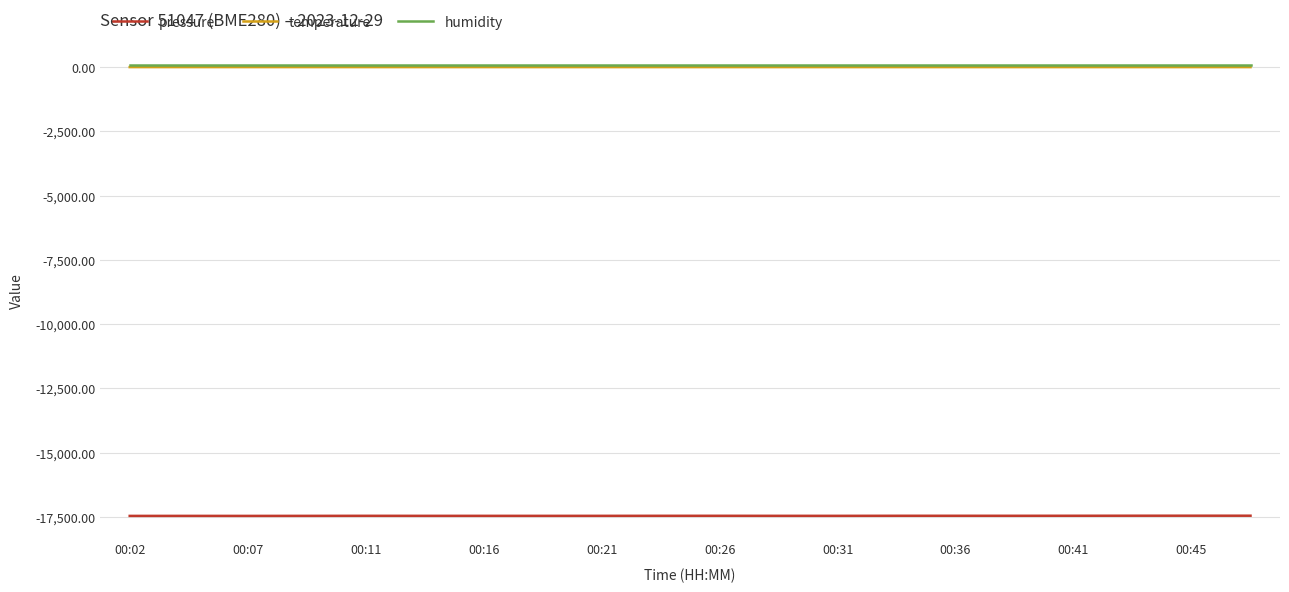

True or false: temperature and pressure cross at least once.

False